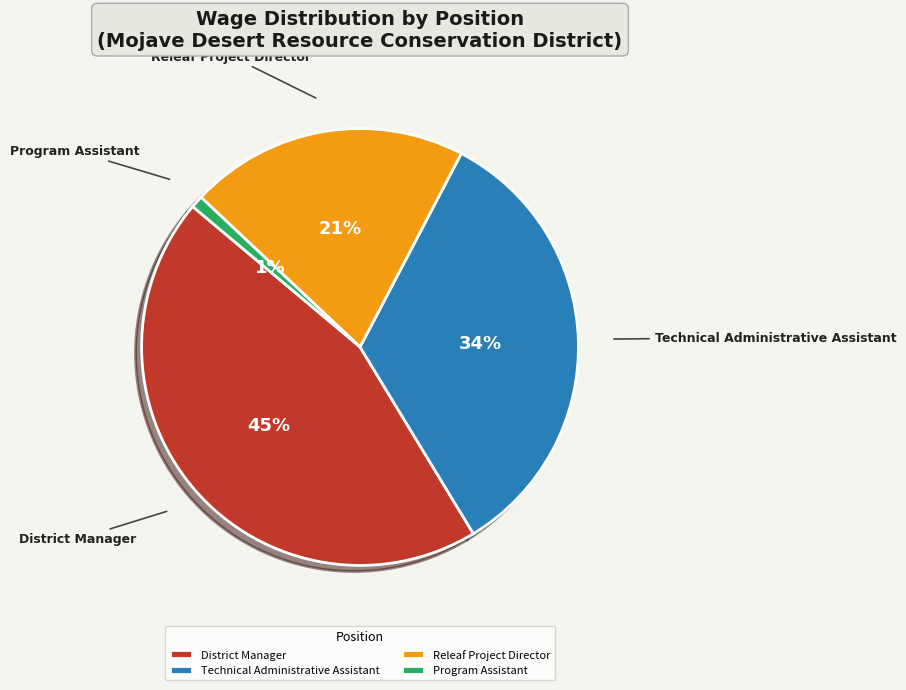

To the nearest percent, what is the difference between the largest and smallest slice percentages?

44%